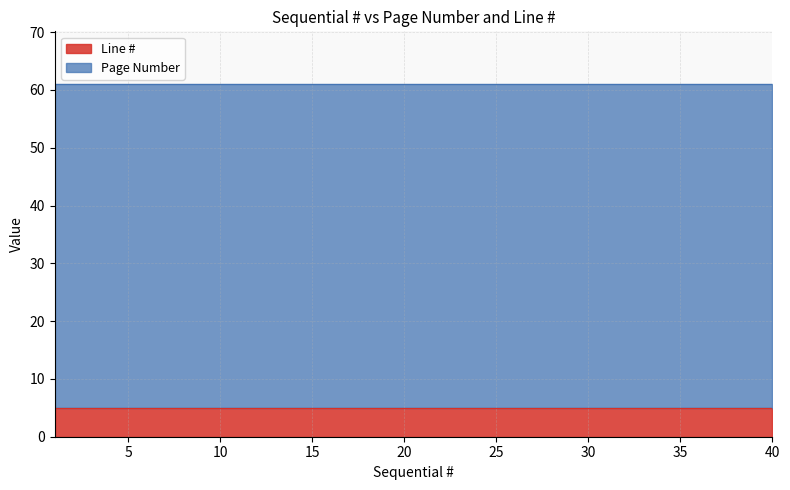

Is the value of Page Number at 34 greater than the value of Line # at 10?

Yes